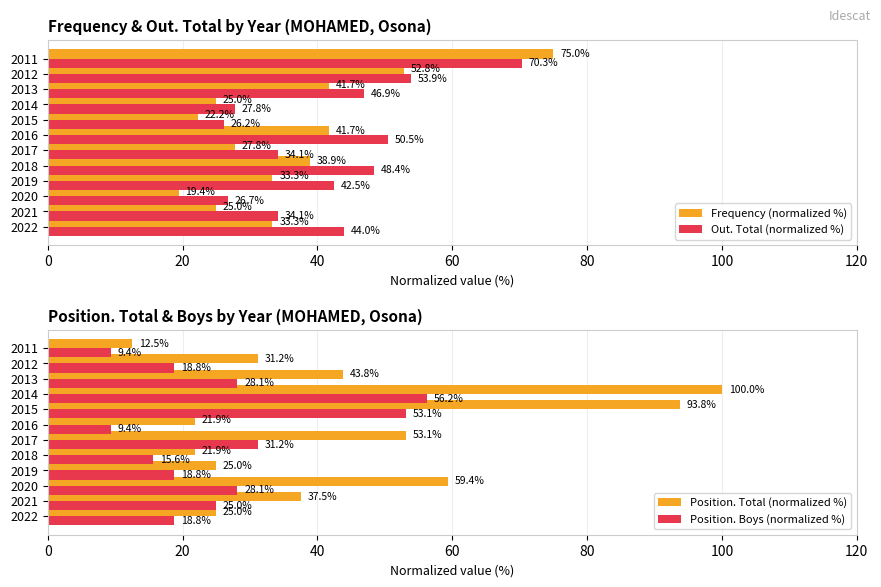

What is the value of the Frequency (normalized %) bar at the 1st from the left?

33.3